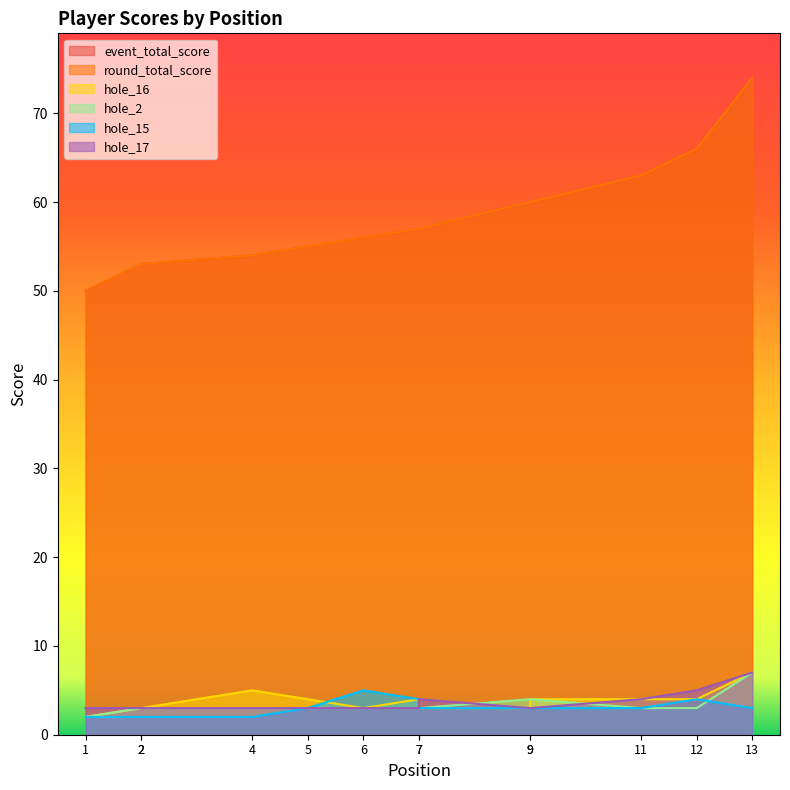

Which series has the largest range (max minus min)?

event_total_score